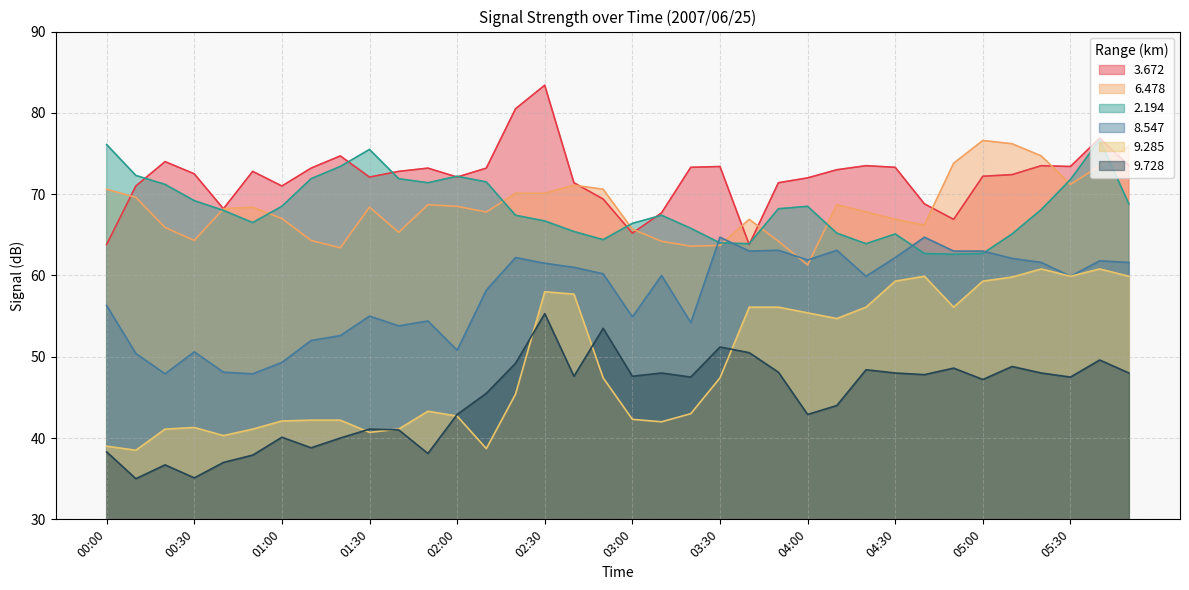

The   9.728 series shows 88.3 at 03:40. True or false?

False